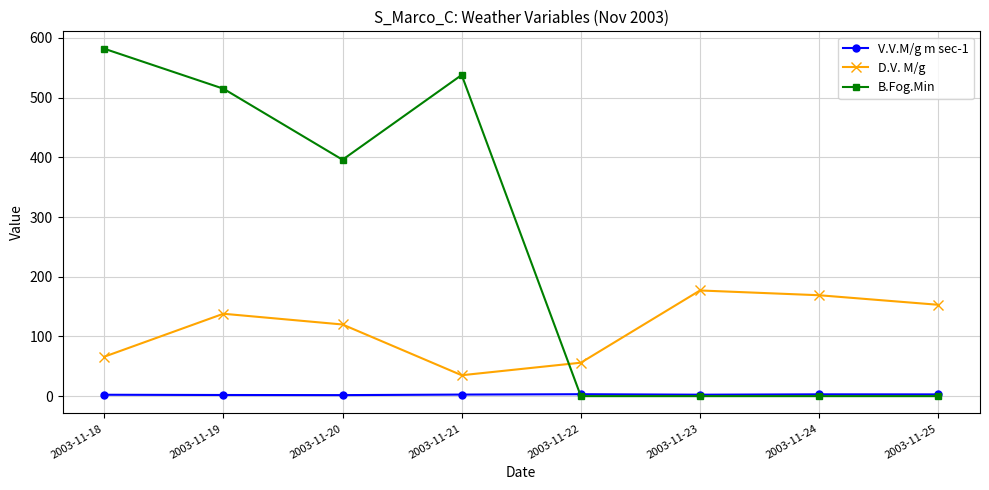

Count the number of categories in the chart.

8